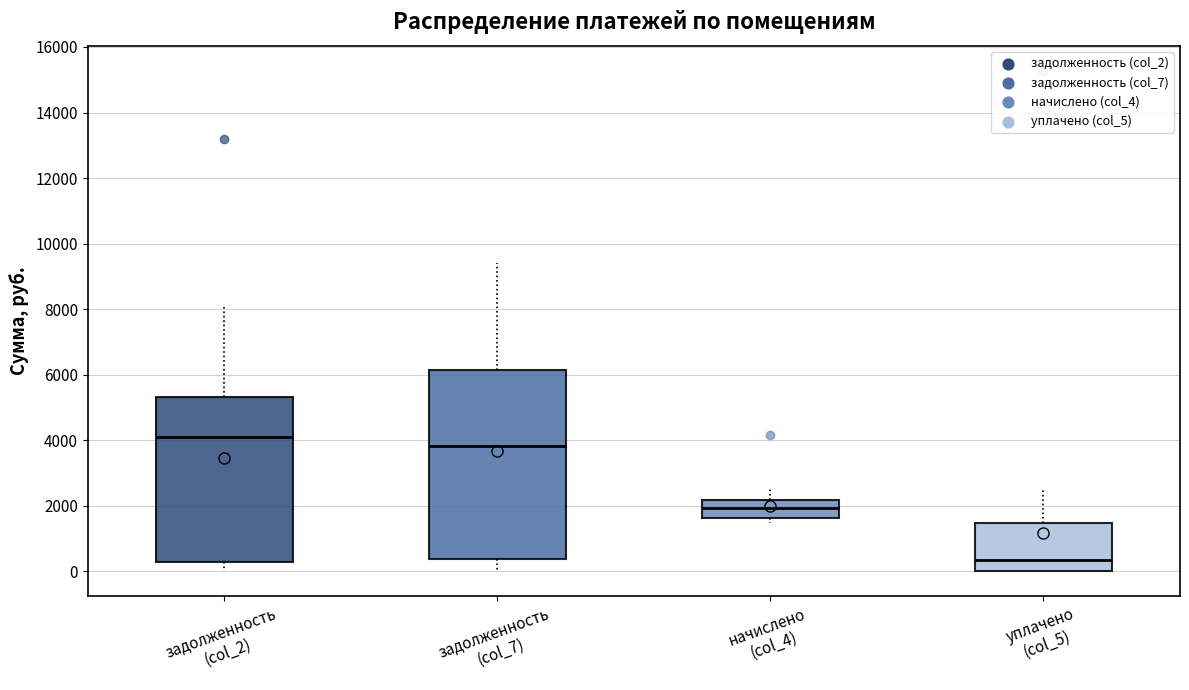

Reading left to right, transcribe this box plot: for each box, give where its median line is, the range the box spans, and where its two whiskers end, as read against the y-axis. The values are not printed on the chart, so give them approximately, as read against the axis.

задолженность (col_2): median 4000, box 200 to 5400, whiskers 0 to 8200
задолженность (col_7): median 3800, box 400 to 6200, whiskers 0 to 9400
начислено (col_4): median 2000, box 1600 to 2200, whiskers 1400 to 2600
уплачено (col_5): median 400, box 0 to 1400, whiskers 0 to 2600